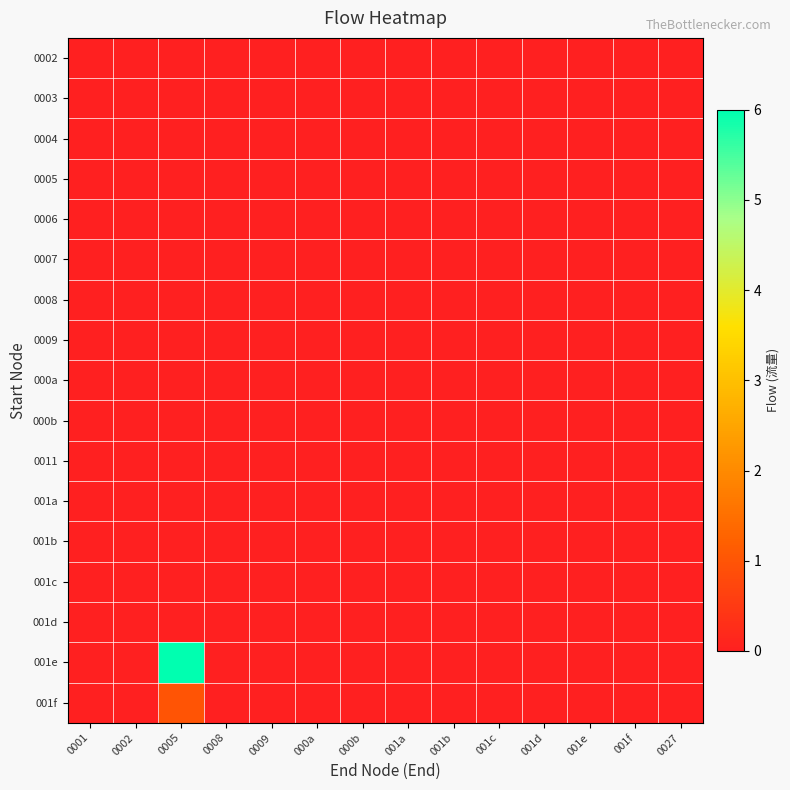

Reading left to right, extract all data points from this chart.

0002: 0001=0	0002=0	0005=0	0008=0	0009=0	000a=0	000b=0	001a=0	001b=0	001c=0	001d=0	001e=0	001f=0	0027=0
0003: 0001=0	0002=0	0005=0	0008=0	0009=0	000a=0	000b=0	001a=0	001b=0	001c=0	001d=0	001e=0	001f=0	0027=0
0004: 0001=0	0002=0	0005=0	0008=0	0009=0	000a=0	000b=0	001a=0	001b=0	001c=0	001d=0	001e=0	001f=0	0027=0
0005: 0001=0	0002=0	0005=0	0008=0	0009=0	000a=0	000b=0	001a=0	001b=0	001c=0	001d=0	001e=0	001f=0	0027=0
0006: 0001=0	0002=0	0005=0	0008=0	0009=0	000a=0	000b=0	001a=0	001b=0	001c=0	001d=0	001e=0	001f=0	0027=0
0007: 0001=0	0002=0	0005=0	0008=0	0009=0	000a=0	000b=0	001a=0	001b=0	001c=0	001d=0	001e=0	001f=0	0027=0
0008: 0001=0	0002=0	0005=0	0008=0	0009=0	000a=0	000b=0	001a=0	001b=0	001c=0	001d=0	001e=0	001f=0	0027=0
0009: 0001=0	0002=0	0005=0	0008=0	0009=0	000a=0	000b=0	001a=0	001b=0	001c=0	001d=0	001e=0	001f=0	0027=0
000a: 0001=0	0002=0	0005=0	0008=0	0009=0	000a=0	000b=0	001a=0	001b=0	001c=0	001d=0	001e=0	001f=0	0027=0
000b: 0001=0	0002=0	0005=0	0008=0	0009=0	000a=0	000b=0	001a=0	001b=0	001c=0	001d=0	001e=0	001f=0	0027=0
0011: 0001=0	0002=0	0005=0	0008=0	0009=0	000a=0	000b=0	001a=0	001b=0	001c=0	001d=0	001e=0	001f=0	0027=0
001a: 0001=0	0002=0	0005=0	0008=0	0009=0	000a=0	000b=0	001a=0	001b=0	001c=0	001d=0	001e=0	001f=0	0027=0
001b: 0001=0	0002=0	0005=0	0008=0	0009=0	000a=0	000b=0	001a=0	001b=0	001c=0	001d=0	001e=0	001f=0	0027=0
001c: 0001=0	0002=0	0005=0	0008=0	0009=0	000a=0	000b=0	001a=0	001b=0	001c=0	001d=0	001e=0	001f=0	0027=0
001d: 0001=0	0002=0	0005=0	0008=0	0009=0	000a=0	000b=0	001a=0	001b=0	001c=0	001d=0	001e=0	001f=0	0027=0
001e: 0001=0	0002=0	0005=6	0008=0	0009=0	000a=0	000b=0	001a=0	001b=0	001c=0	001d=0	001e=0	001f=0	0027=0
001f: 0001=0	0002=0	0005=1	0008=0	0009=0	000a=0	000b=0	001a=0	001b=0	001c=0	001d=0	001e=0	001f=0	0027=0